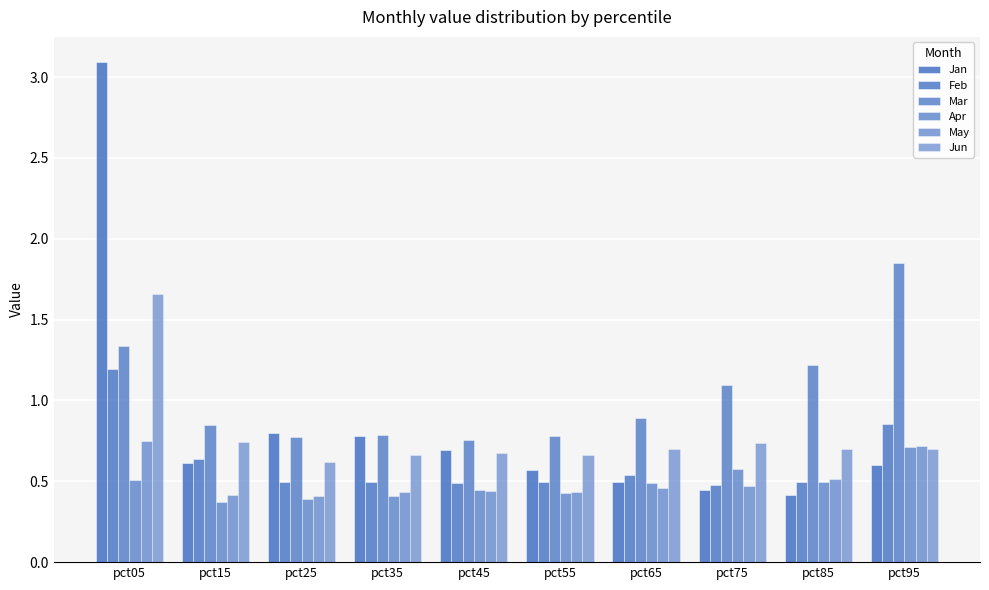

Rank the series by their maximum value, from highest to lowest.

Jan, Mar, Jun, Feb, May, Apr